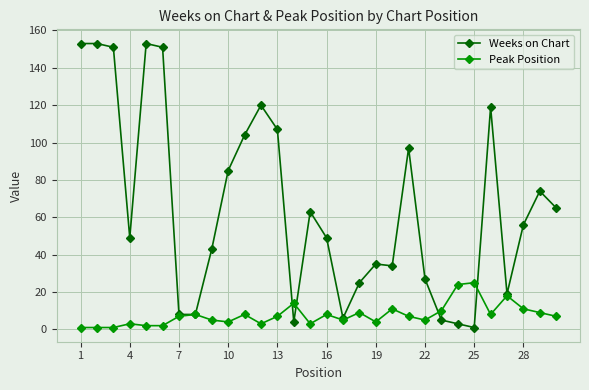

Rank the series by their maximum value, from highest to lowest.

Weeks on Chart, Peak Position